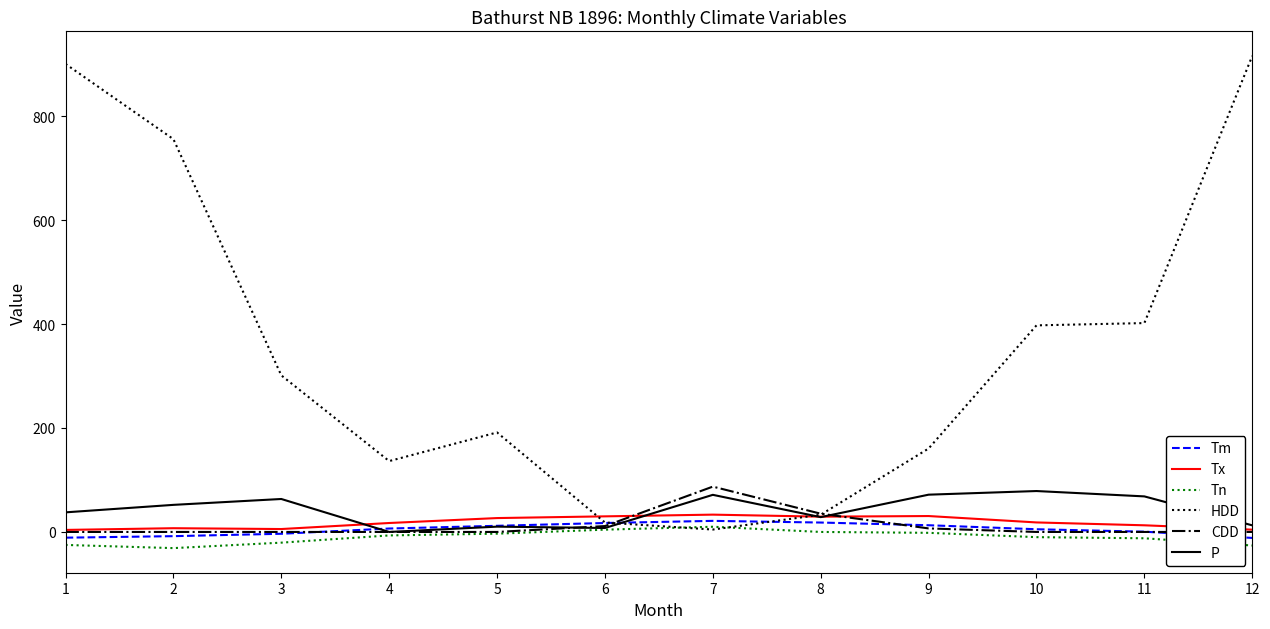

What is the difference between the P values at 7 and 2?

19.3